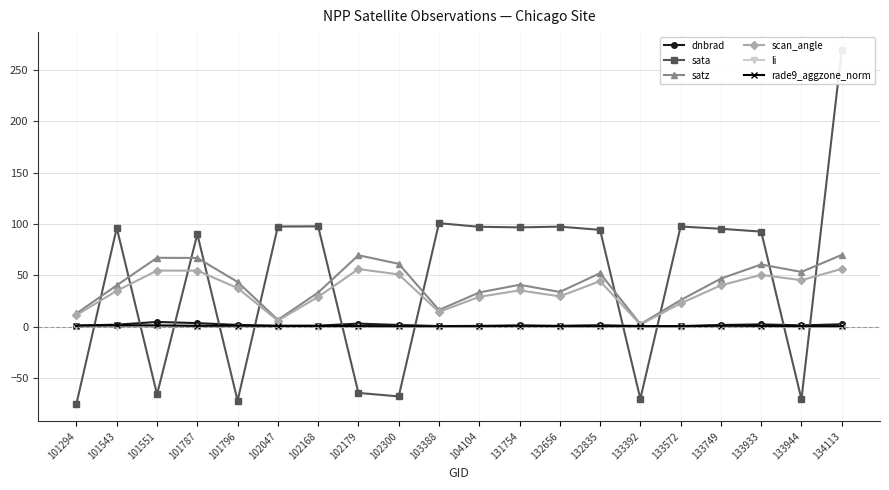

The scan_angle series shows 11.4 at 101294. True or false?

True